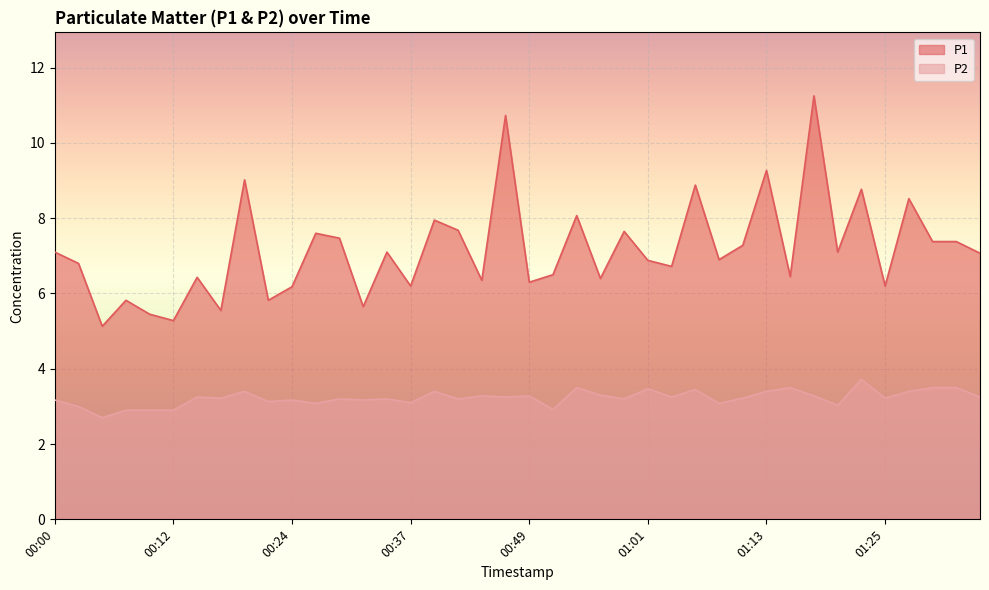

Is the value of P2 at 00:07 greater than the value of P1 at 01:25?

No